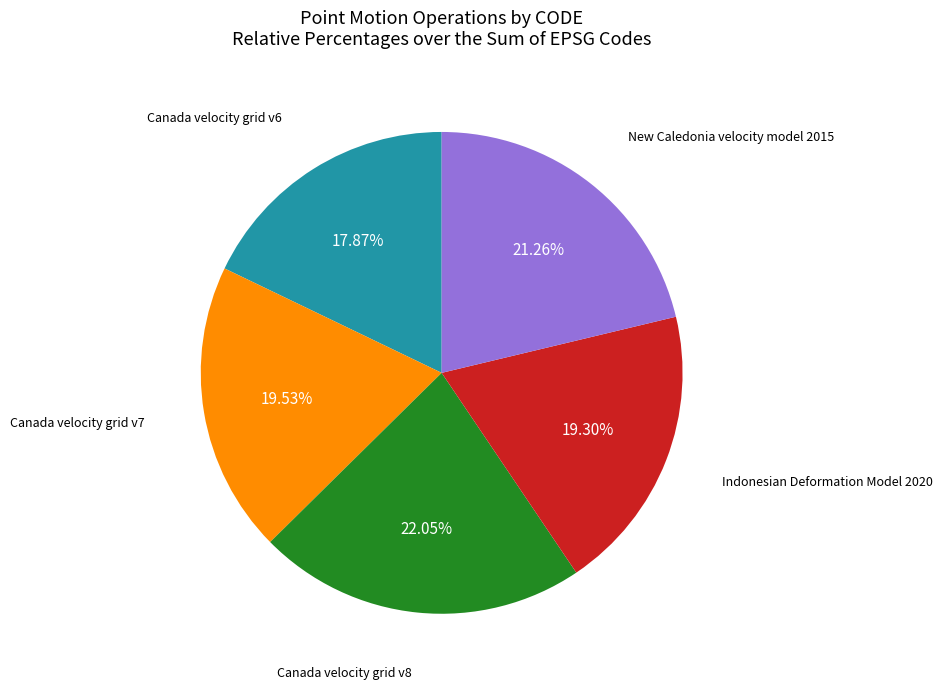

What percentage is the Canada velocity grid v8 slice, to the nearest percent?

22%